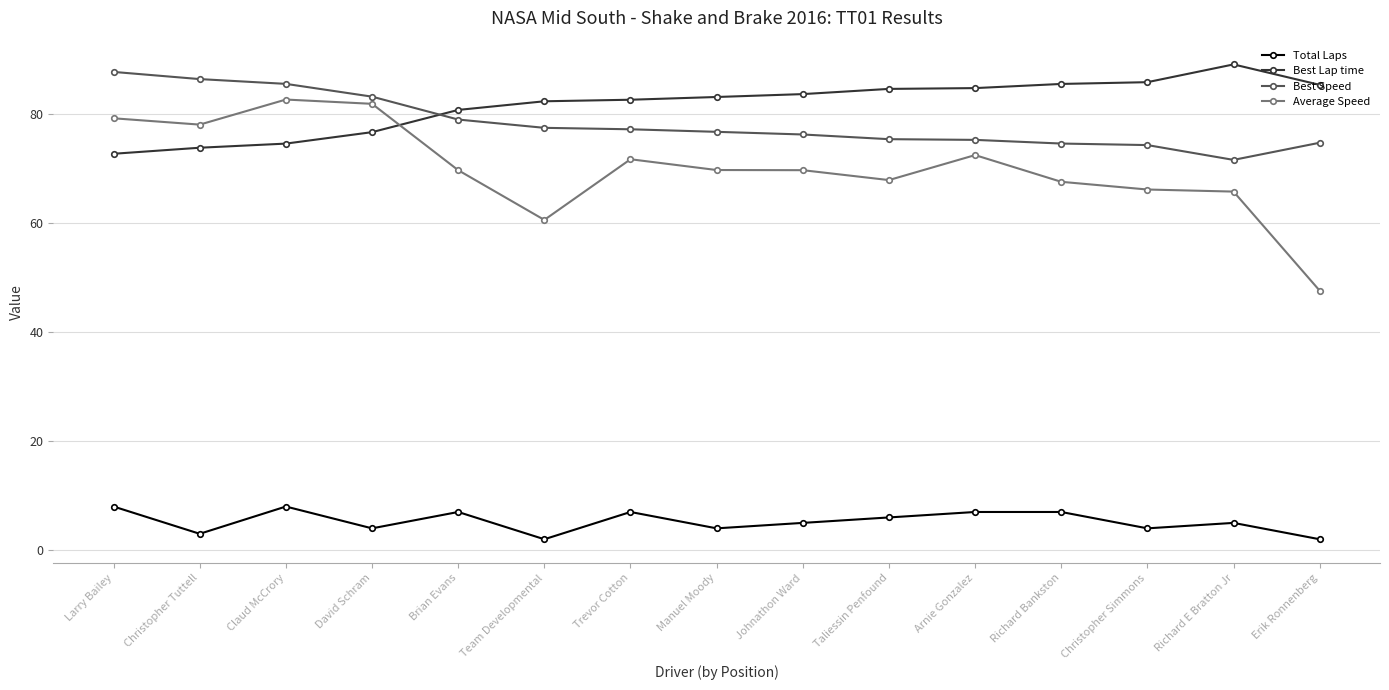

How many distinct data groups are displayed?

4